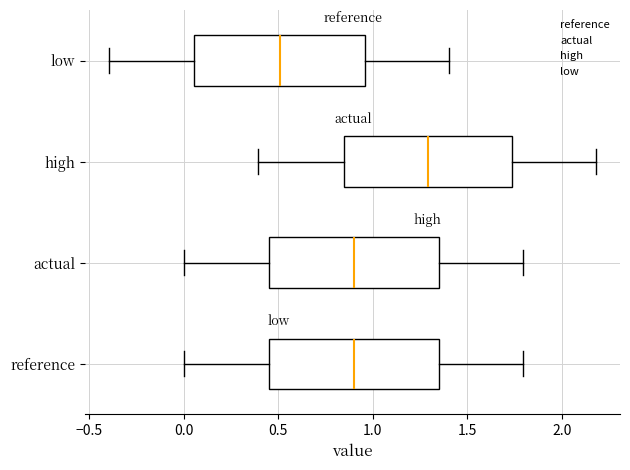

Reading bottom to top, transcribe this box plot: for each box, give where its median line is, the range the box spans, and where its two whiskers end, as read against the x-axis. The values are not printed on the chart, so give them approximately, as read against the axis.

reference: median 0.90, box 0.45 to 1.35, whiskers 0.00 to 1.80
actual: median 0.90, box 0.45 to 1.35, whiskers 0.00 to 1.80
high: median 1.30, box 0.85 to 1.75, whiskers 0.40 to 2.20
low: median 0.50, box 0.05 to 0.95, whiskers -0.40 to 1.40